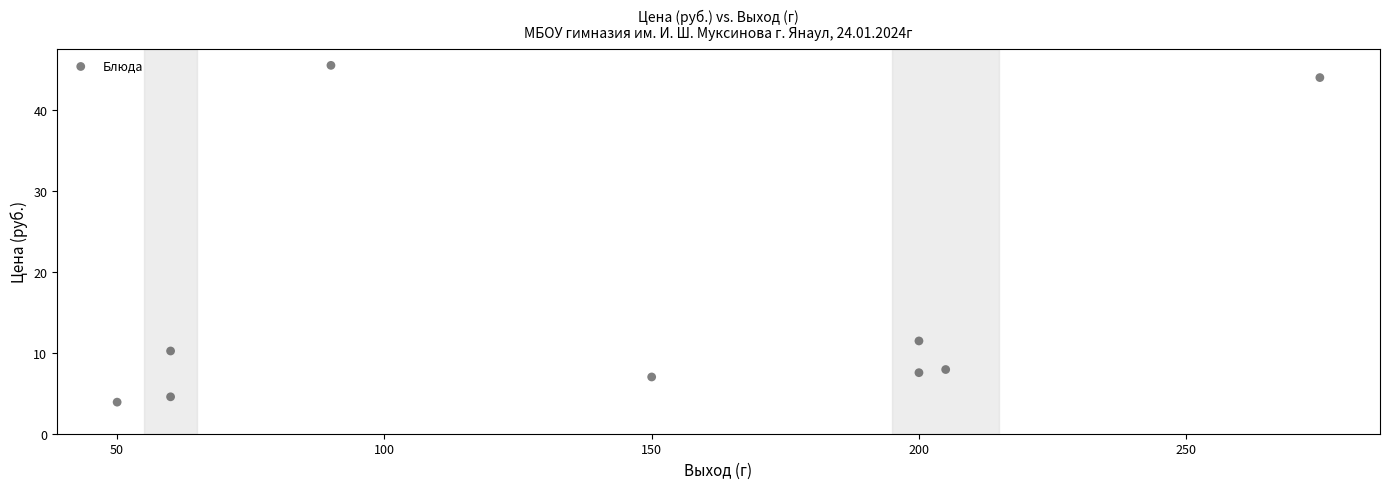

What Y value in the scatter plot is closest to 24?

11.5